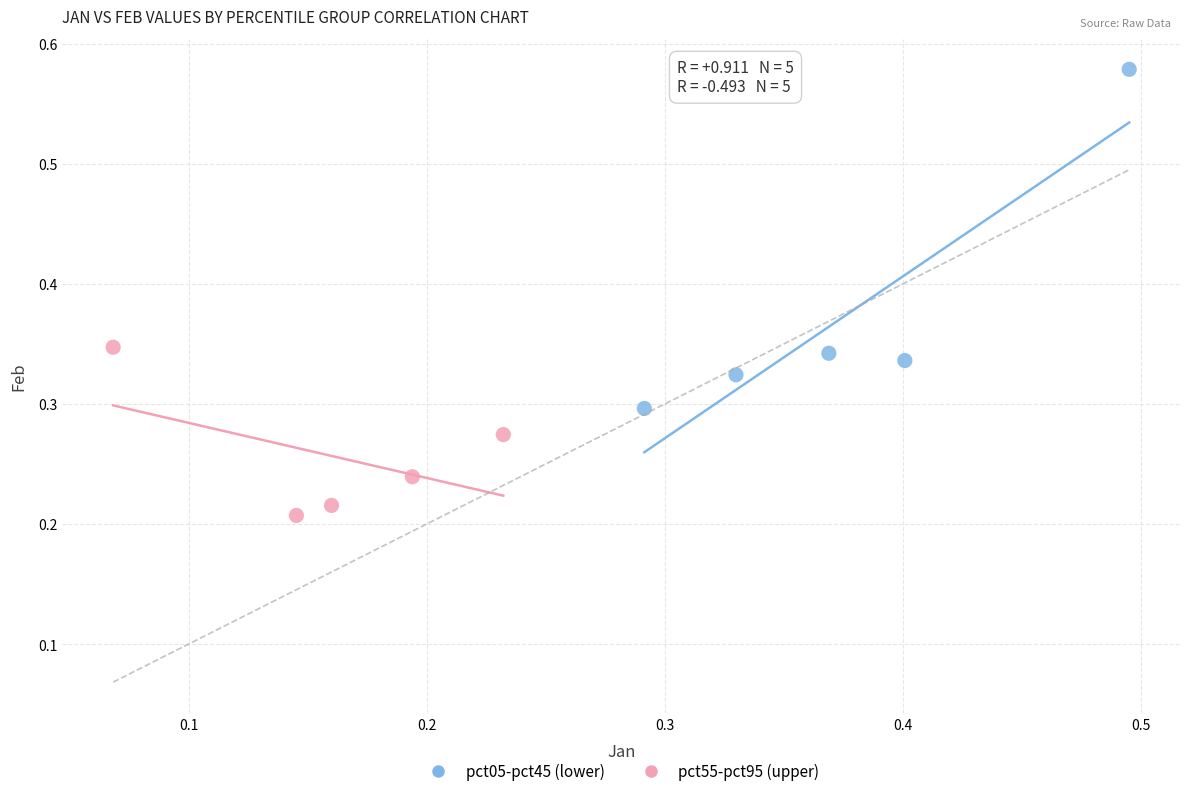

Which series contains the highest Y value?

pct05-pct45 (lower)